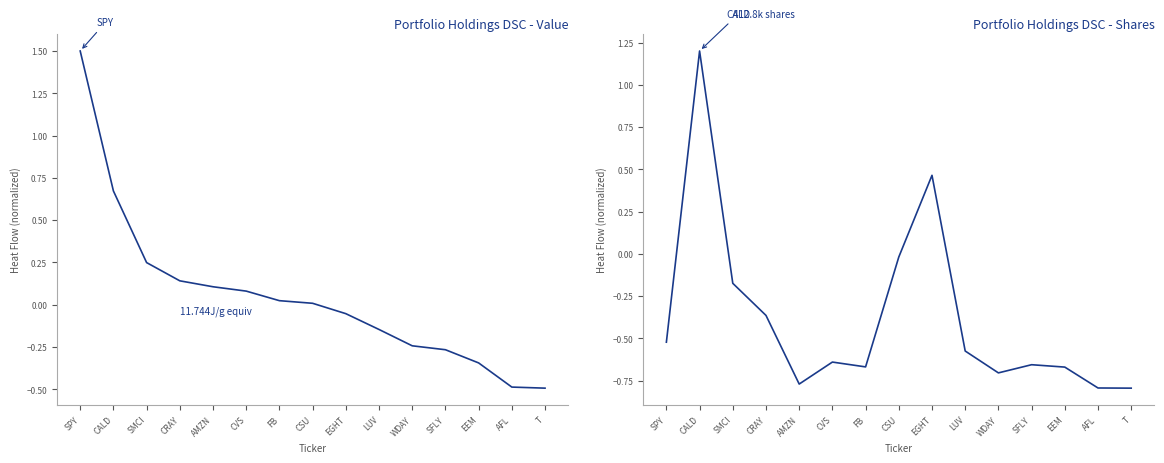

Between which two adjacent categories do Shares or principal amount and Value first intersect?

SPY and CALD